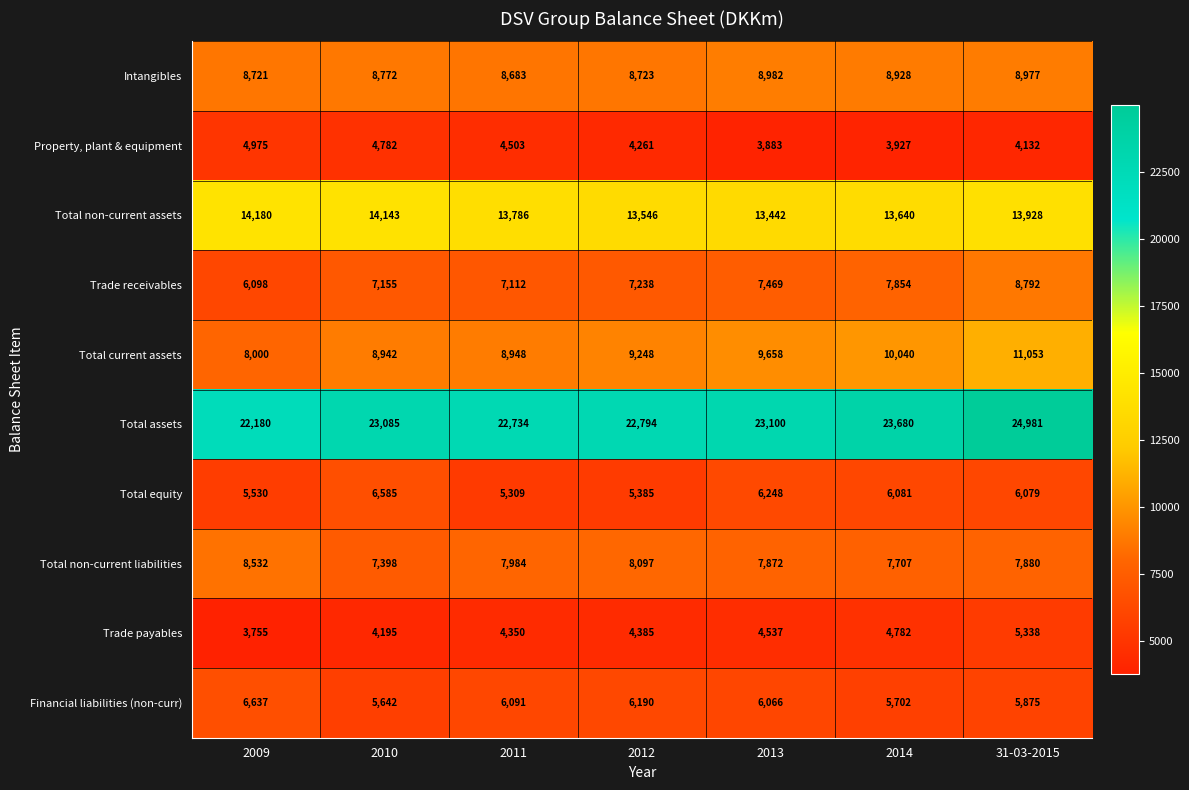

What is the greatest value displayed?

24981